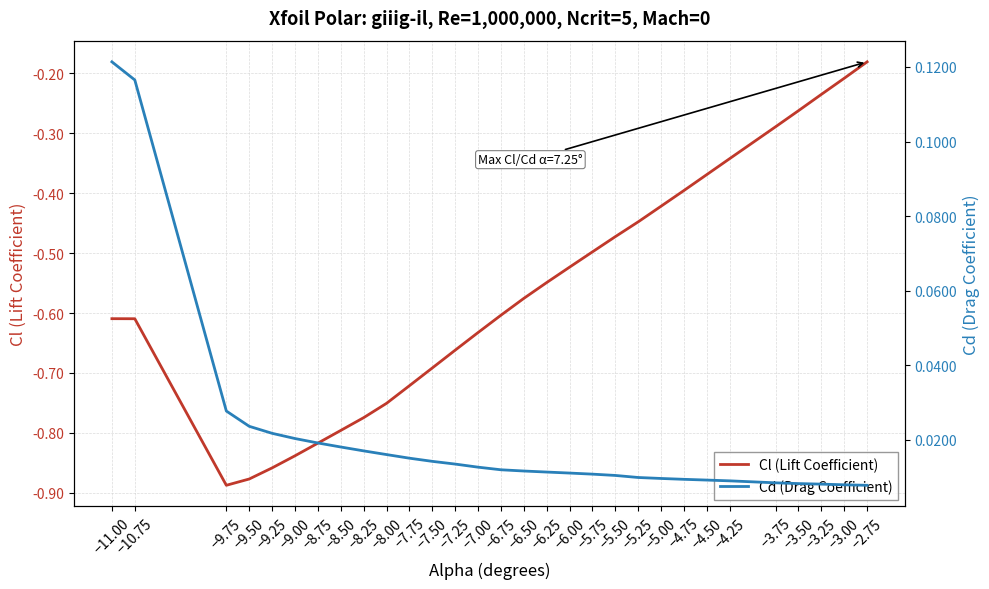

What is the difference between the highest and lowest values at −6.25?

0.6